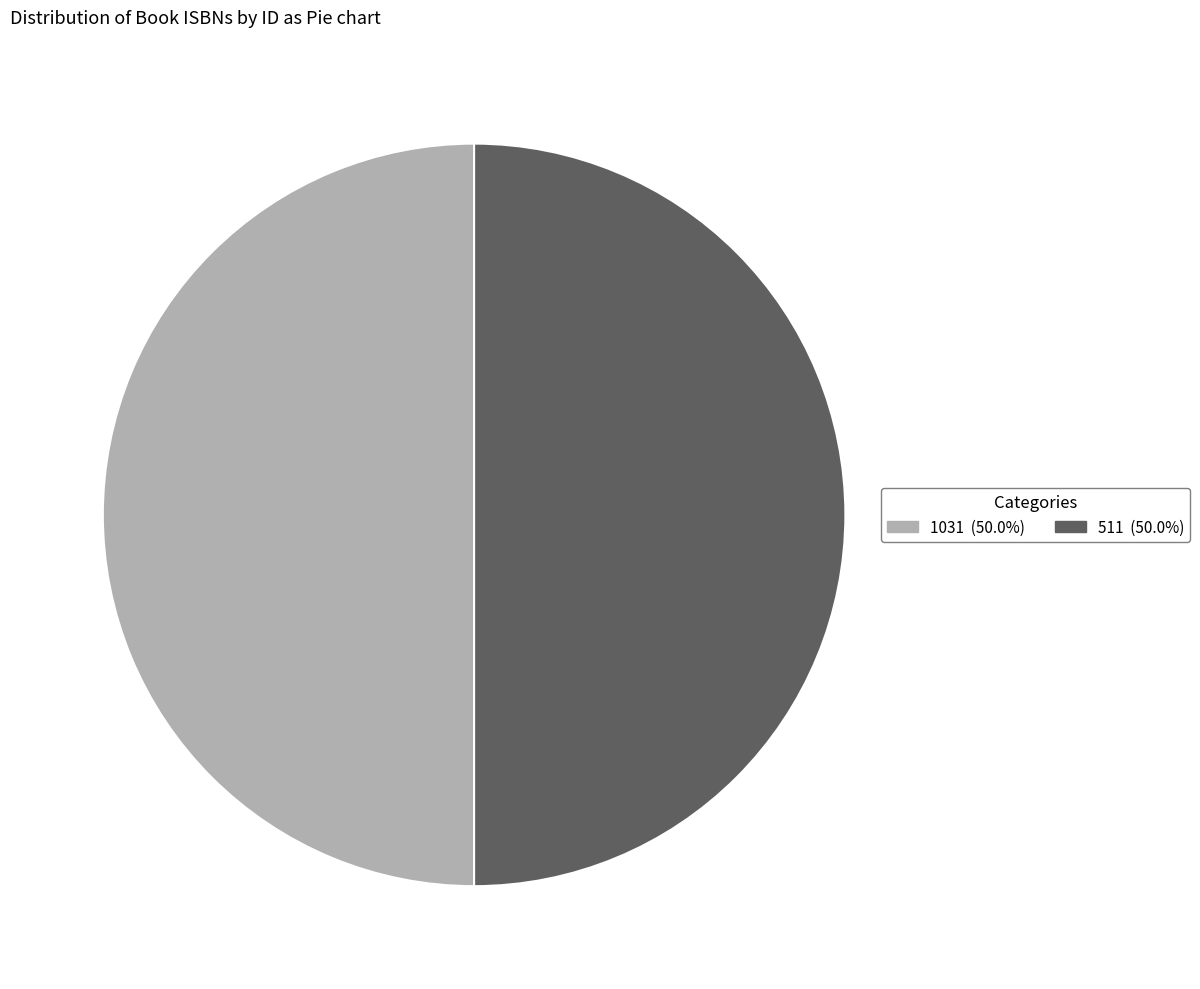

How many slices are in this pie chart?

2